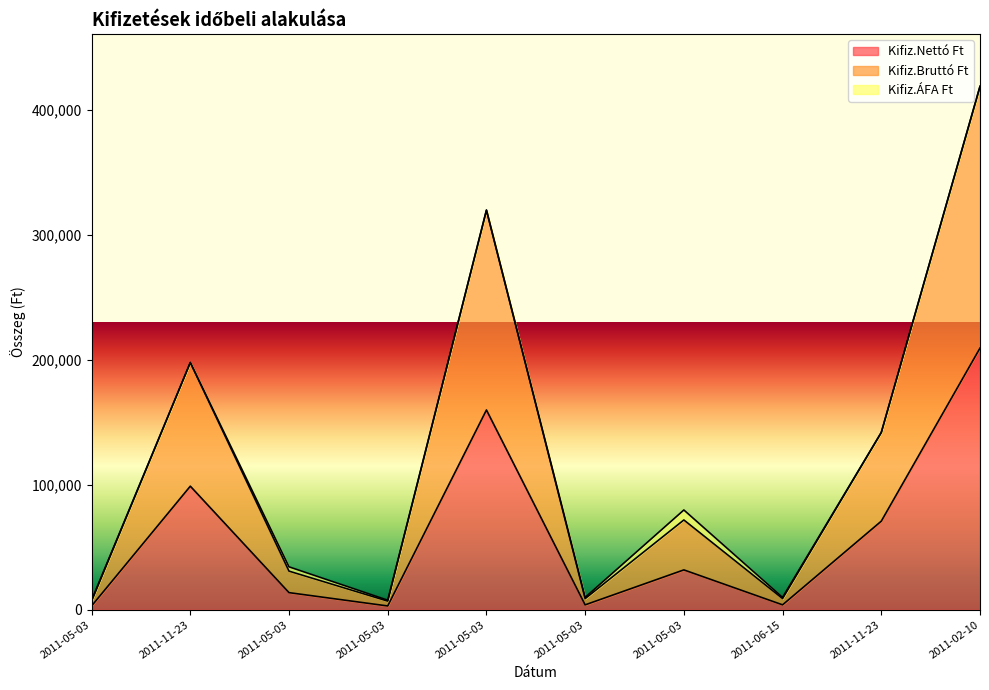

True or false: Kifiz.Bruttó Ft and Kifiz.Nettó Ft intersect in this chart.

False